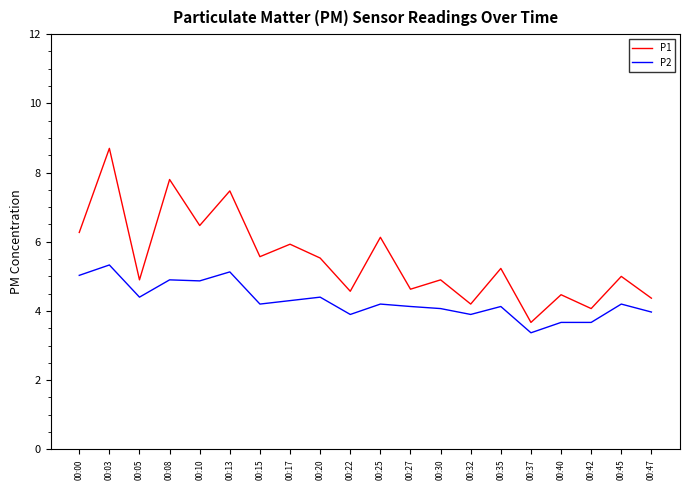

How many categories are shown in the chart?

20